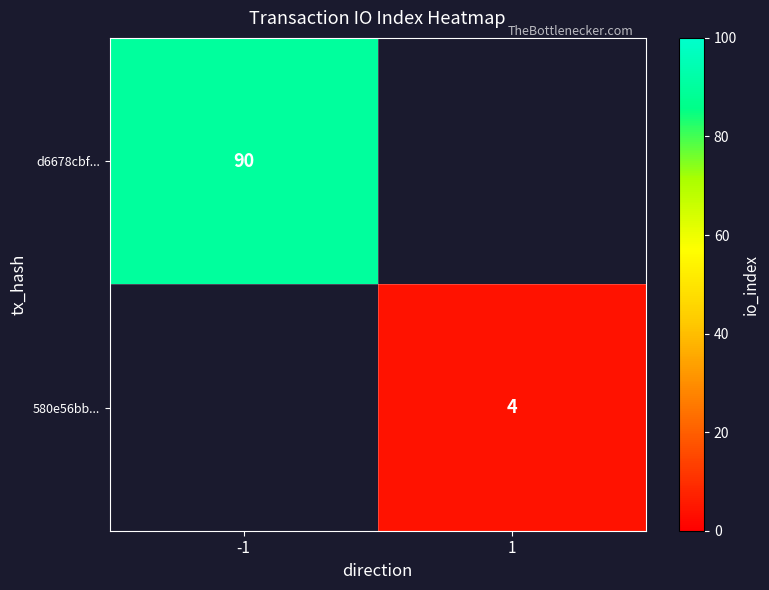

Is the value of d6678cbf... at -1 greater than the value of 580e56bb... at 1?

Yes